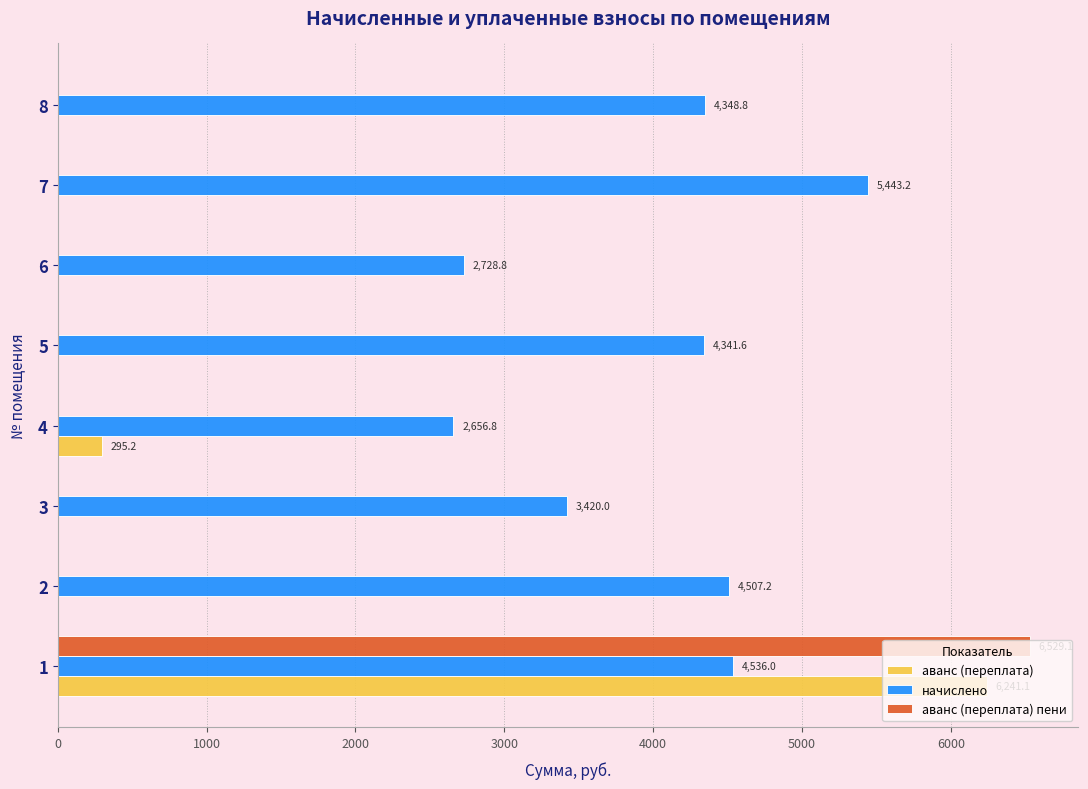

Which series has the largest total across all categories?

начислено